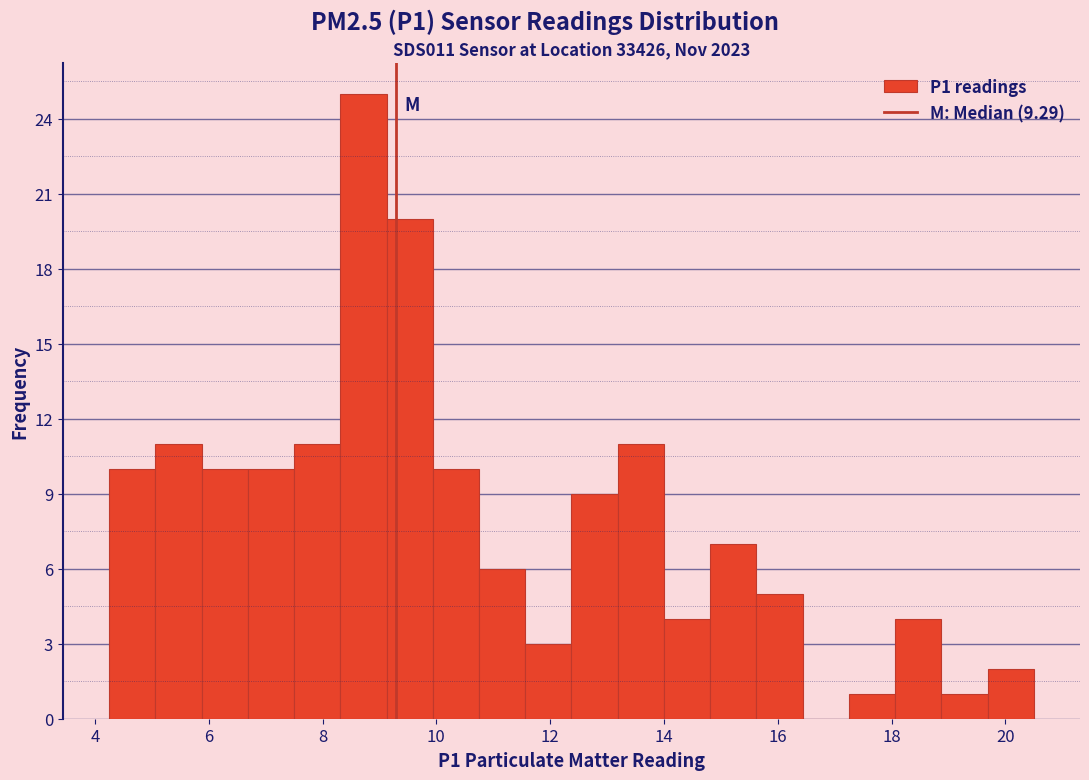

Reading left to right, transcribe this chart: for each bar, give the range it covers on the x-axis and its height. Neither the bar edges nor the heights are printed on the chart, so give them approximately, as read against the axes.

4.2 to 5.0: 10
5.0 to 5.8: 11
5.8 to 6.6: 10
6.6 to 7.6: 10
7.6 to 8.4: 11
8.4 to 9.2: 25
9.2 to 10.0: 20
10.0 to 10.8: 10
10.8 to 11.6: 6
11.6 to 12.4: 3
12.4 to 13.2: 9
13.2 to 14.0: 11
14.0 to 14.8: 4
14.8 to 15.6: 7
15.6 to 16.4: 5
16.4 to 17.2: 0
17.2 to 18.0: 1
18.0 to 18.8: 4
18.8 to 19.6: 1
19.6 to 20.6: 2